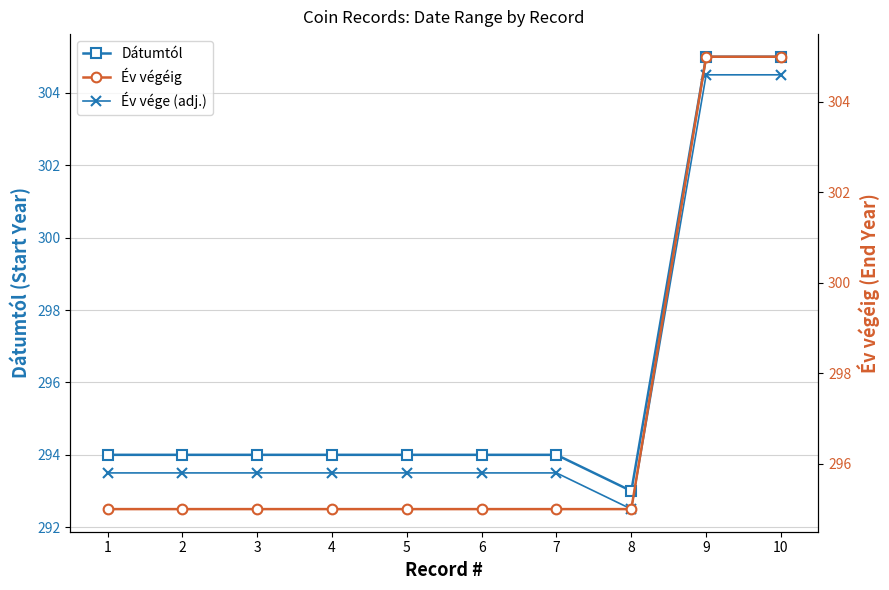

At which category does the chart reach its minimum across all series?

8